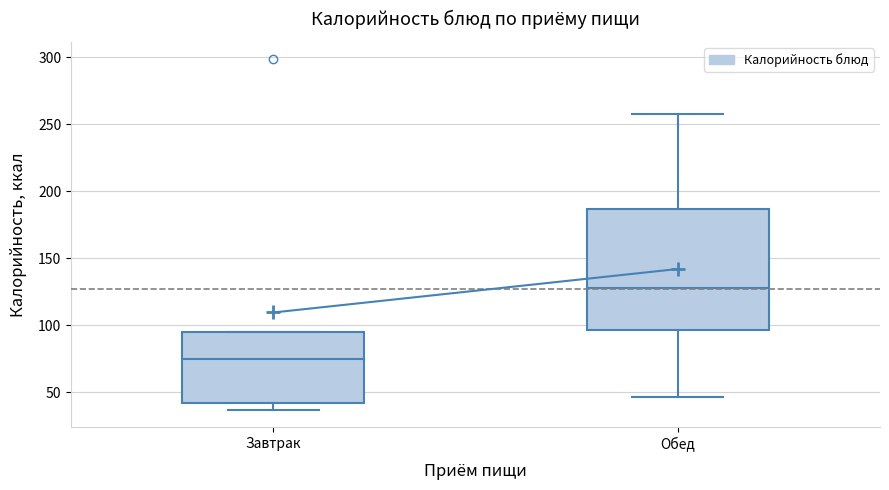

Where does the upper whisker of the box for Обед end on the y-axis? The values are not printed on the chart, so give them approximately, as read against the axis.

255